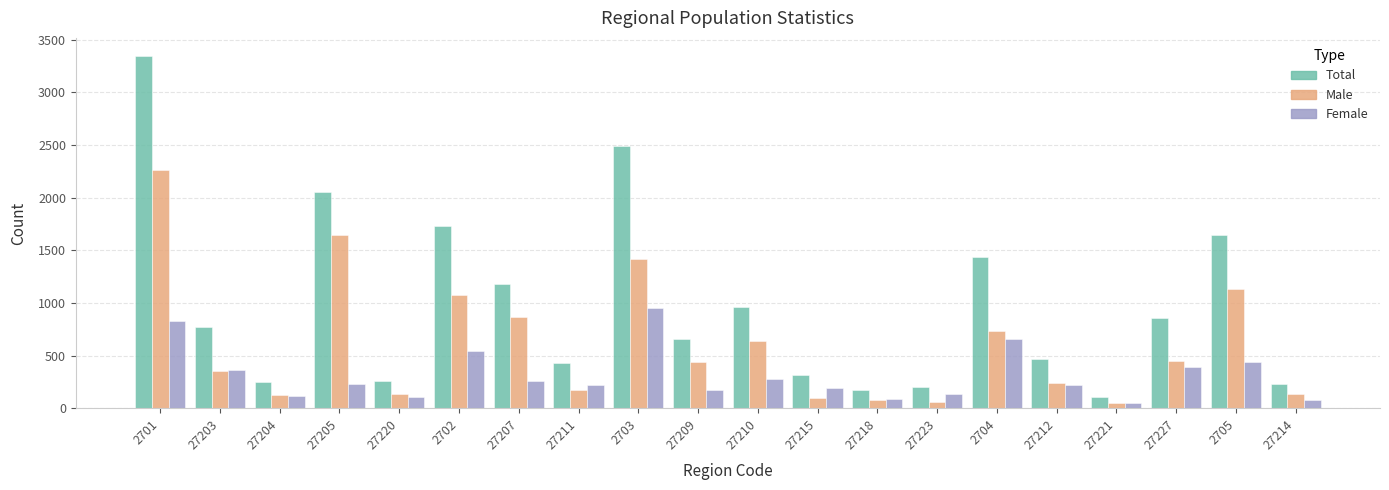

How many bars are there in each group?

3